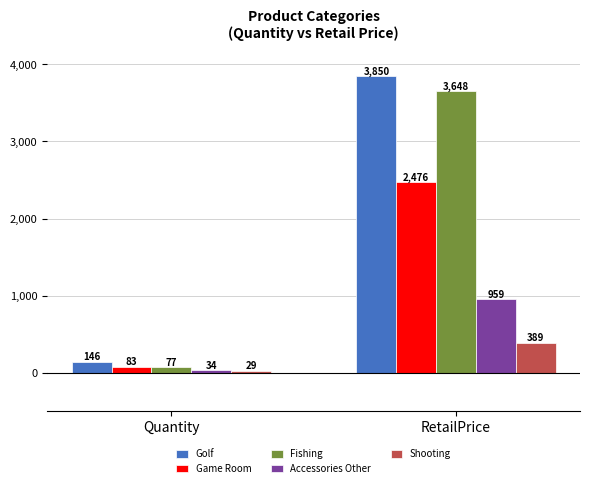

How many groups of bars are there?

2